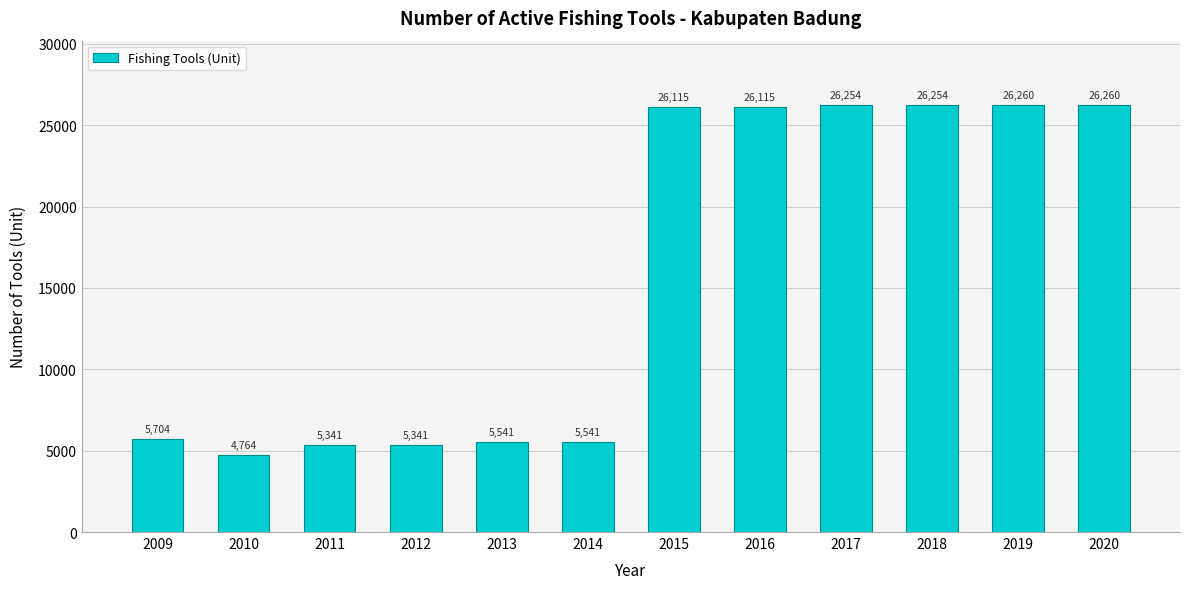

What is the ratio of the value at 2009 to the value at 2011?

1.1